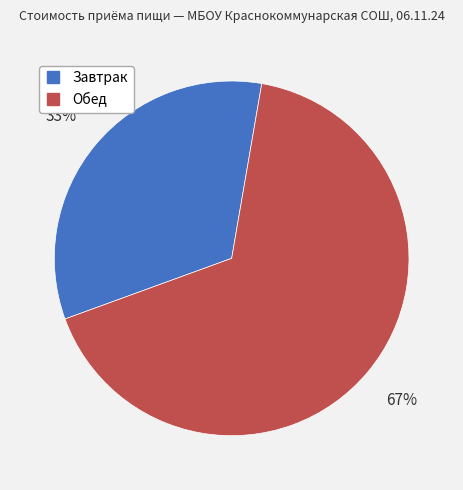

Does Обед account for over 50% of the chart?

Yes